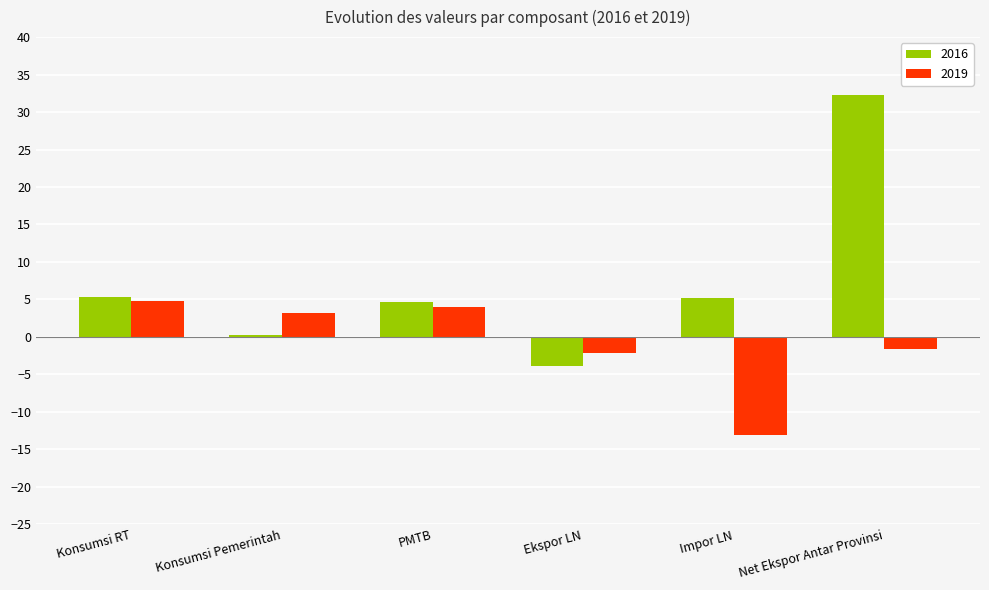

How many data points in 2019 are less than 3?

3